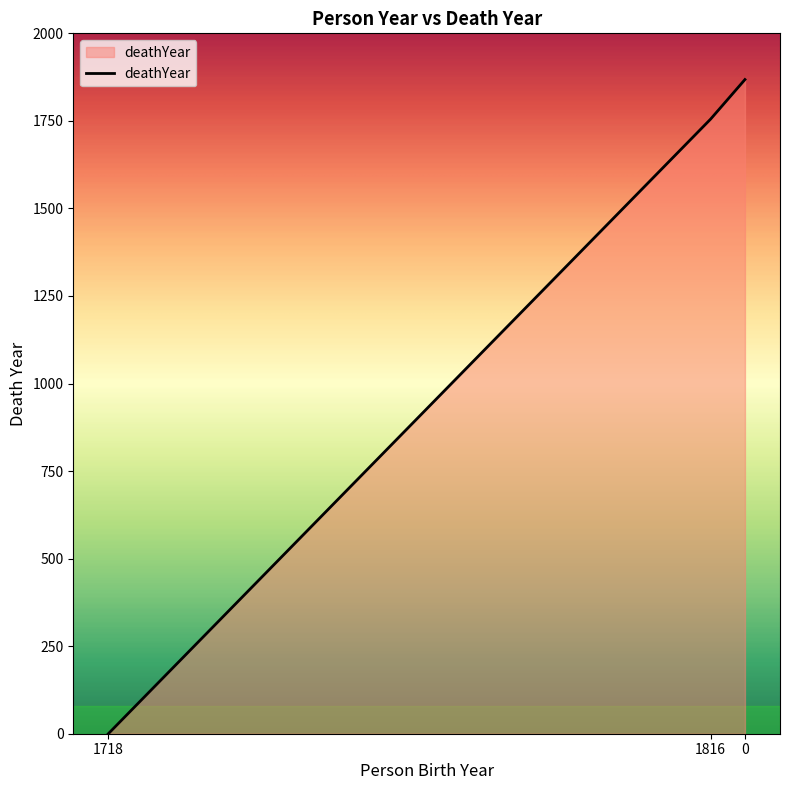

Is it true that the value at 1816 is 1755?

True